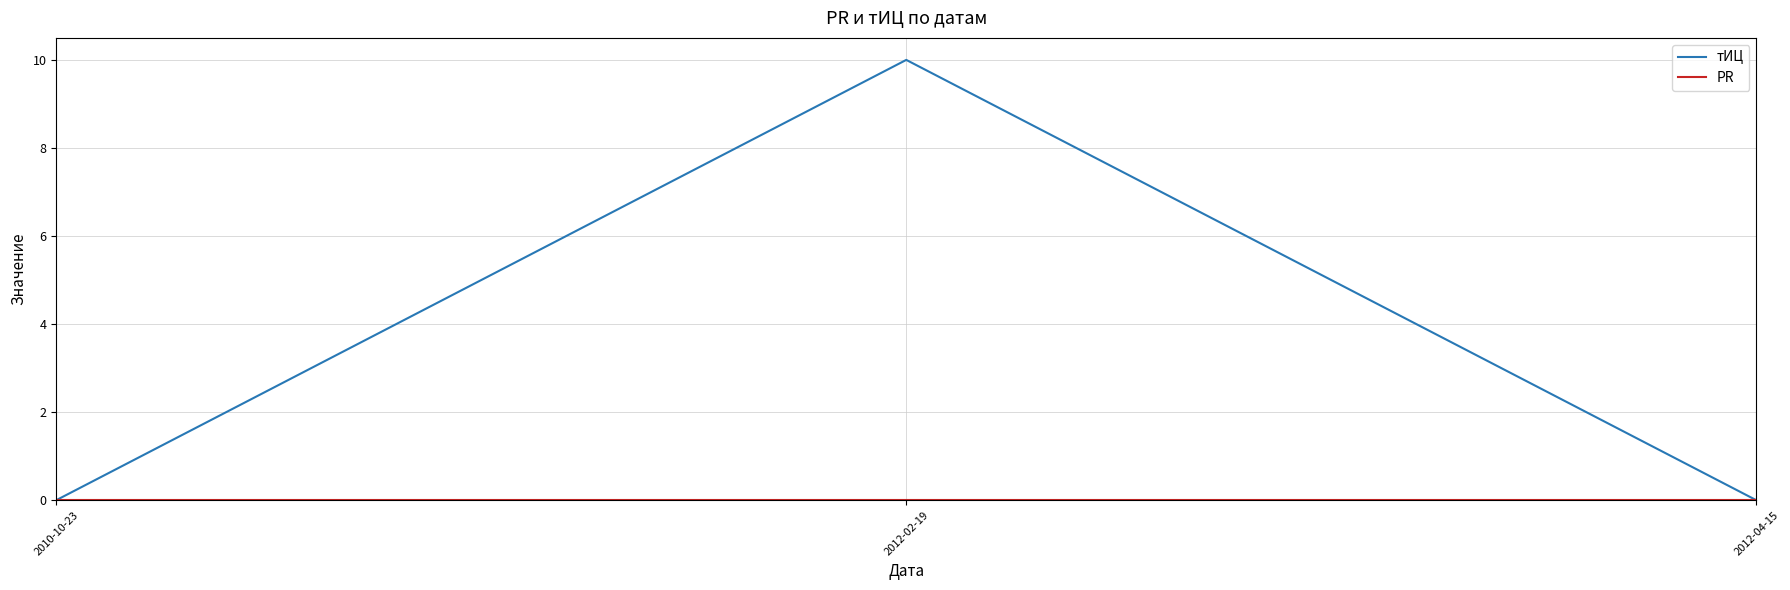

What position from the right is 2012-04-15?

1